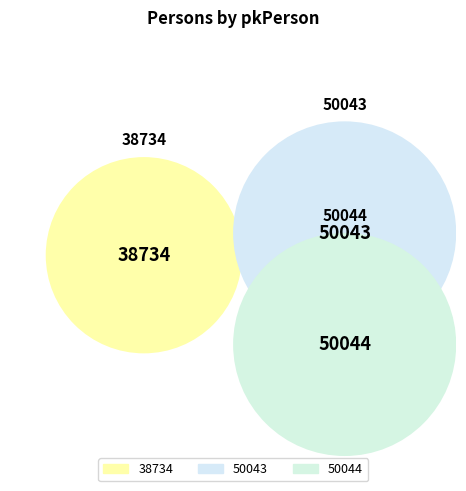

Which has a higher value, 50044 or 38734?

50044